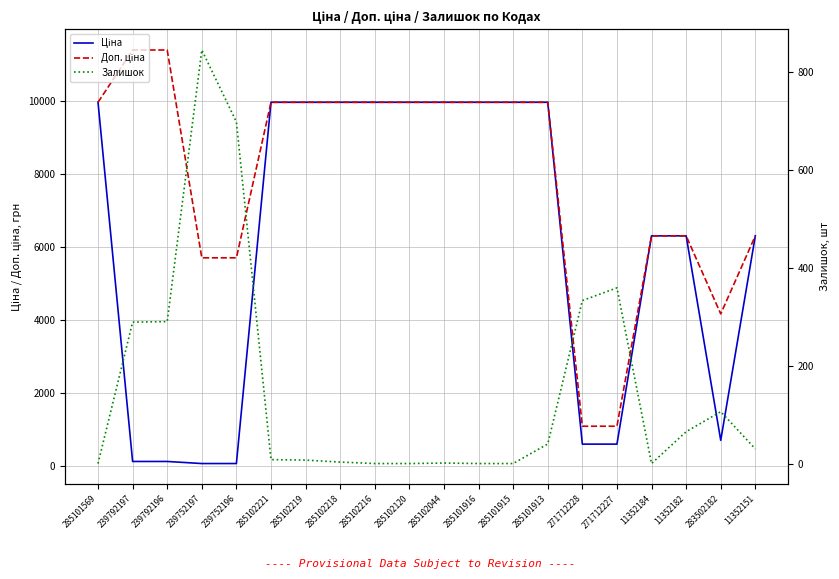

Reading left to right, extract all data points from this chart.

Ціна: 9975.0	114.1	114.1	57.0	57.0	9975.0	9975.0	9975.0	9975.0	9975.0	9975.0	9975.0	9975.0	9975.0	589.9	589.9	6308.8	6308.8	694.3	6308.8
Доп. ціна: 9975.0	11410.0	11410.0	5705.0	5705.0	9975.0	9975.0	9975.0	9975.0	9975.0	9975.0	9975.0	9975.0	9975.0	1081.7	1081.7	6308.8	6308.8	4165.6	6308.8
Залишок: 0.0	289.0	290.0	845.0	698.0	8.0	7.0	3.0	0.0	0.0	1.0	0.0	0.0	40.0	333.0	359.0	0.0	65.0	106.0	30.0